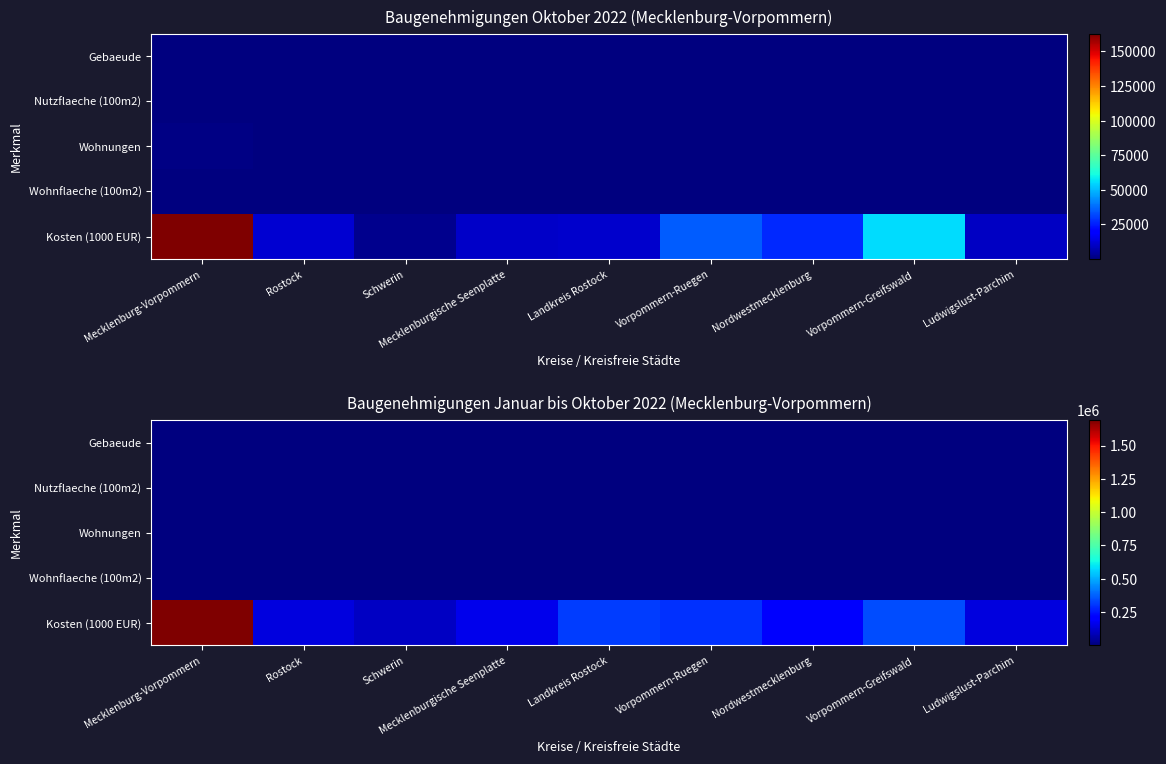

Rank the categories by Kosten (1000 EUR) value from highest to lowest.

Mecklenburg-Vorpommern, Vorpommern-Greifswald, Landkreis Rostock, Vorpommern-Ruegen, Nordwestmecklenburg, Mecklenburgische Seenplatte, Rostock, Ludwigslust-Parchim, Schwerin